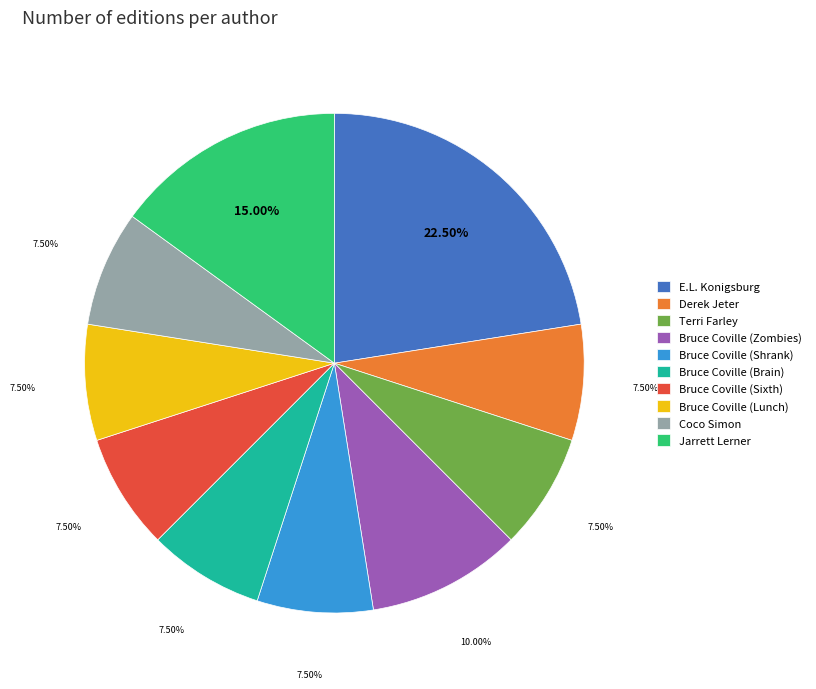

How many slices are in this pie chart?

10